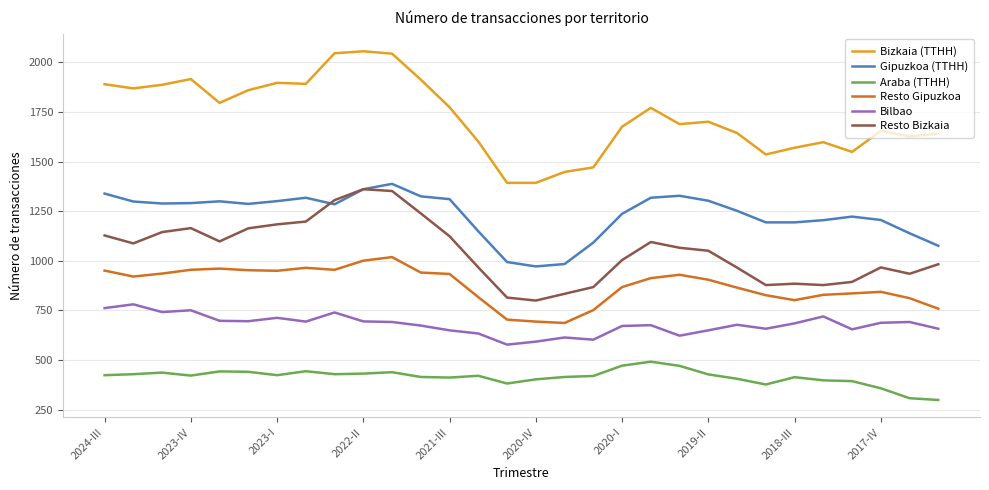

Which series has the widest spread of values?

Bizkaia (TTHH)